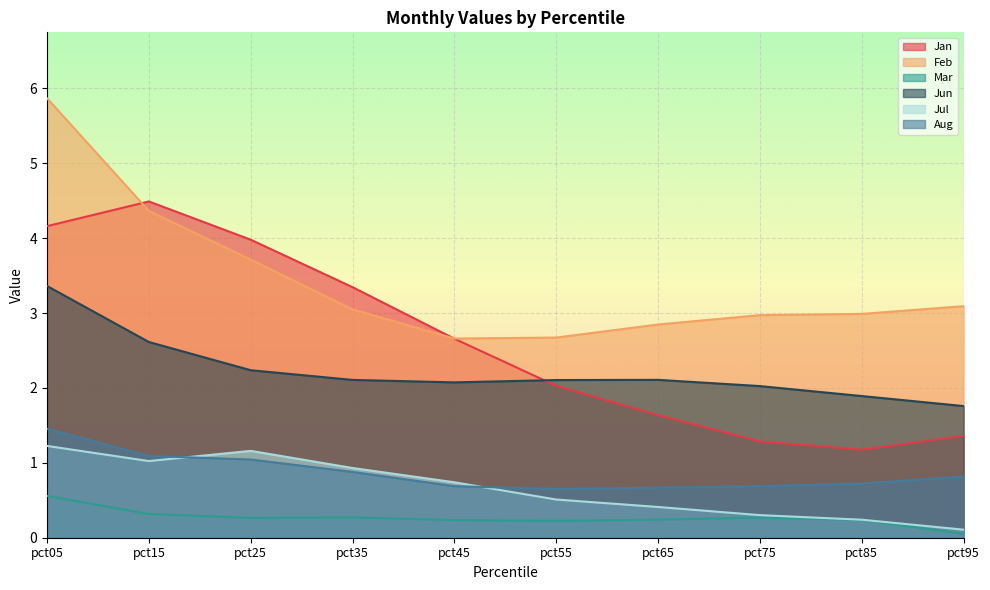

What is the smallest value displayed?

0.1